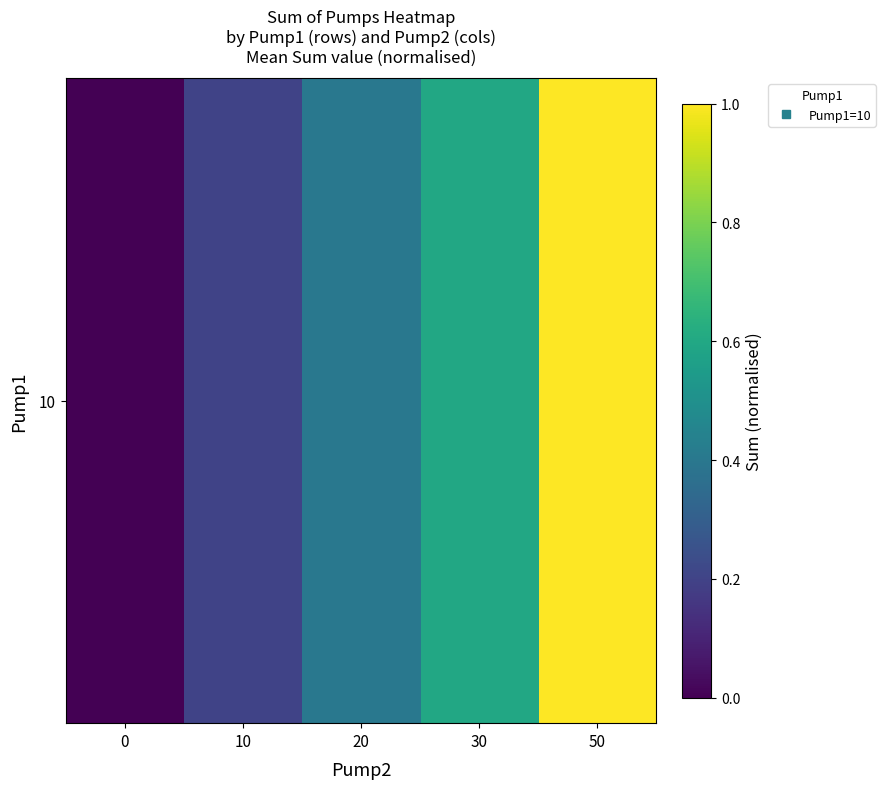

Is it true that the value at 20 is 0.4?

True